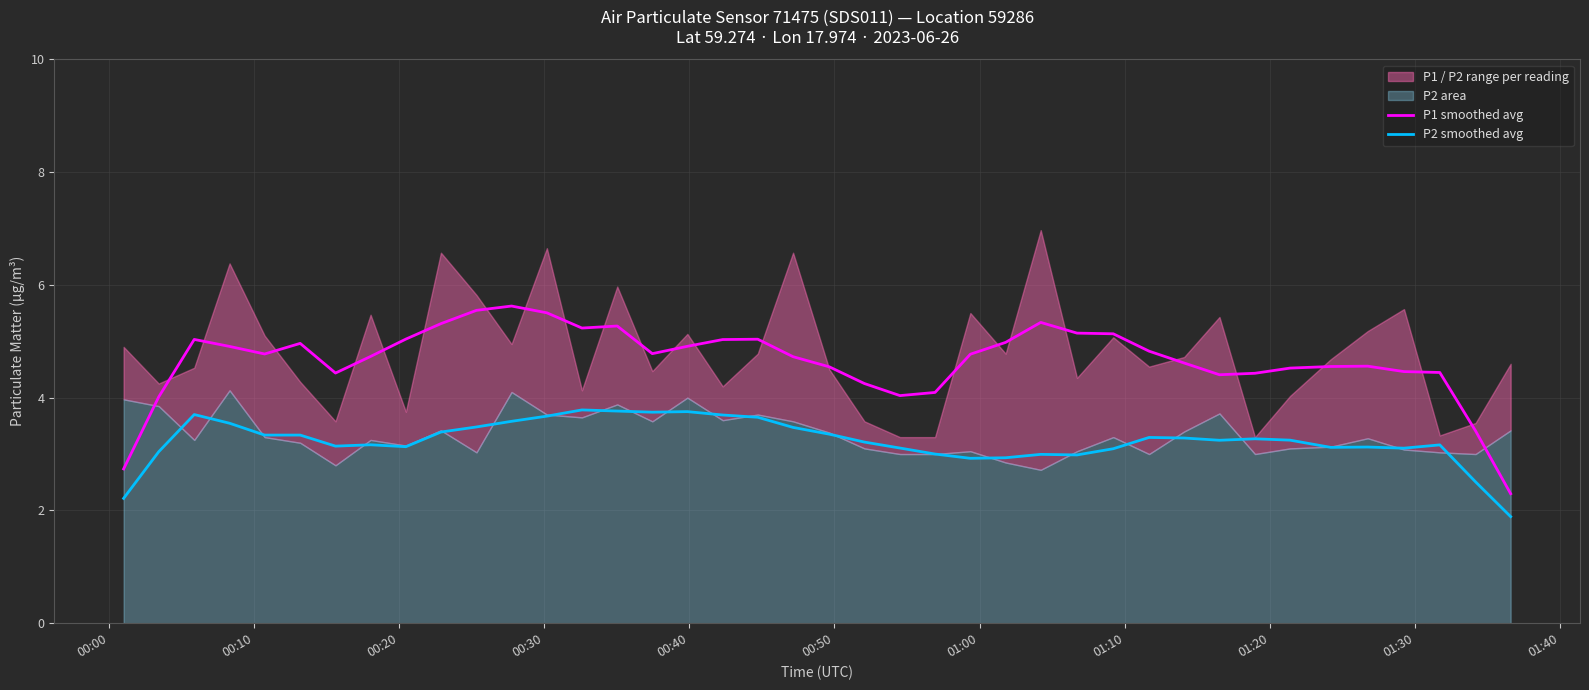

True or false: P2 smoothed avg and P1 smoothed avg cross at least once.

False